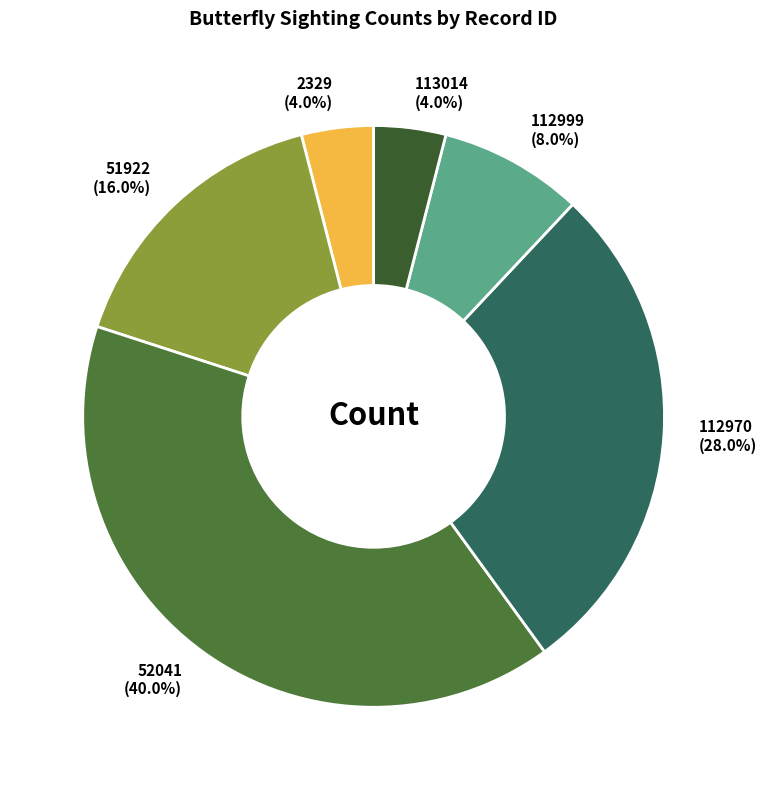

The 112999 slice represents 1% of the pie. True or false?

False